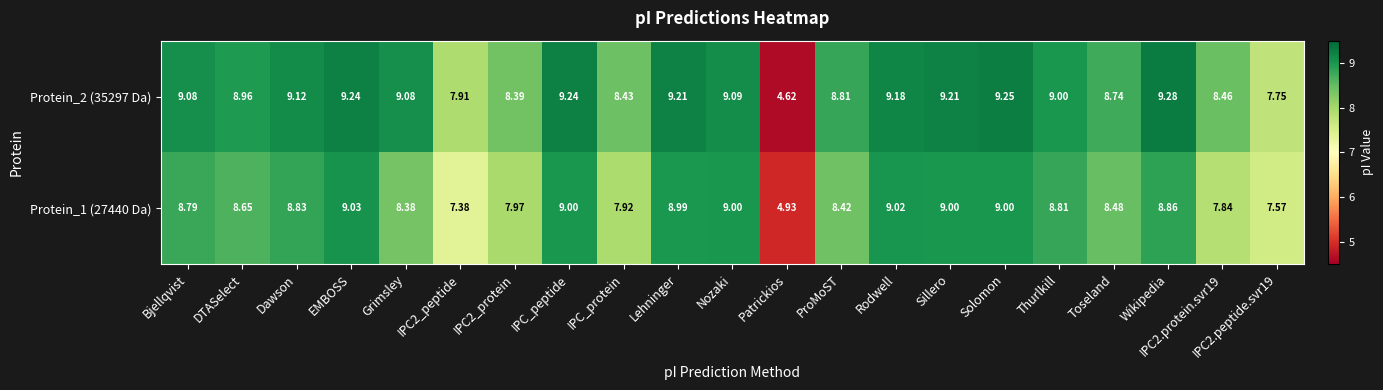

At which category is the sum across all series the highest?

EMBOSS